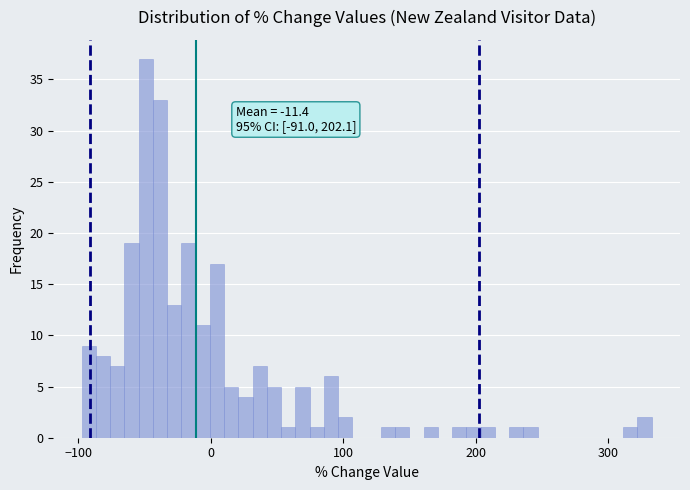

Read against the x-axis, roughly where is the centre of the tallest bar?

-50